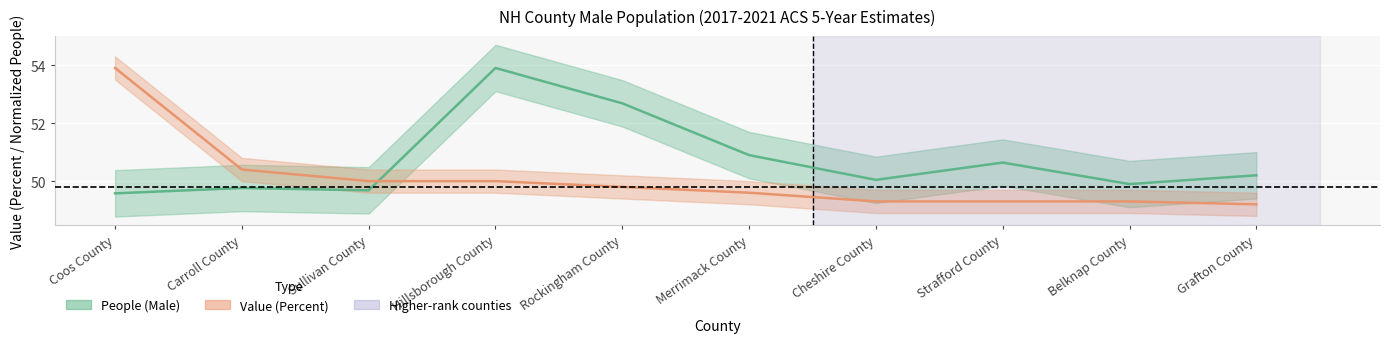

Does the chart display data point markers on the line(s)?

No